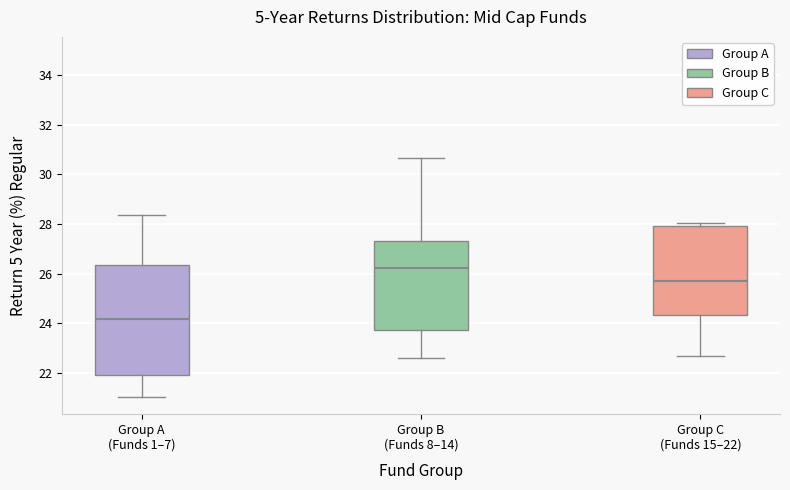

Reading left to right, transcribe this box plot: for each box, give where its median line is, the range the box spans, and where its two whiskers end, as read against the y-axis. The values are not printed on the chart, so give them approximately, as read against the axis.

Group A (Funds 1–7): median 24.2, box 22.0 to 26.4, whiskers 21.0 to 28.4
Group B (Funds 8–14): median 26.2, box 23.8 to 27.4, whiskers 22.6 to 30.6
Group C (Funds 15–22): median 25.8, box 24.4 to 28.0, whiskers 22.6 to 28.0 (just above the box's upper edge)